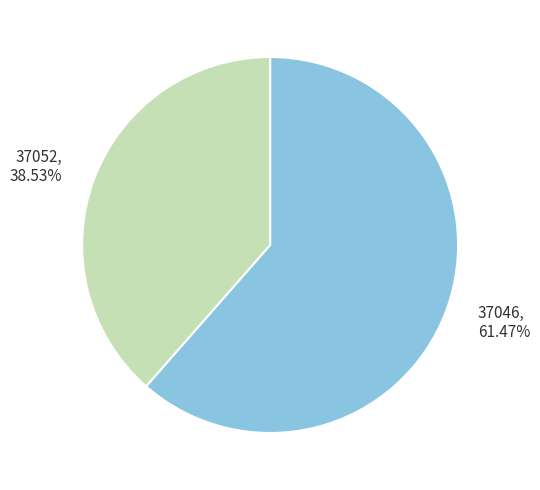

To the nearest percent, what is the average slice percentage?

50%